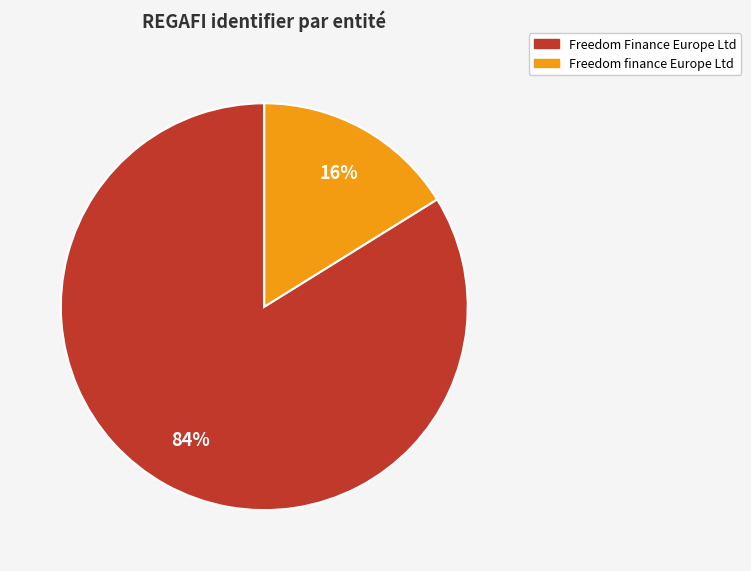

Is Freedom Finance Europe Ltd the majority of the pie?

Yes